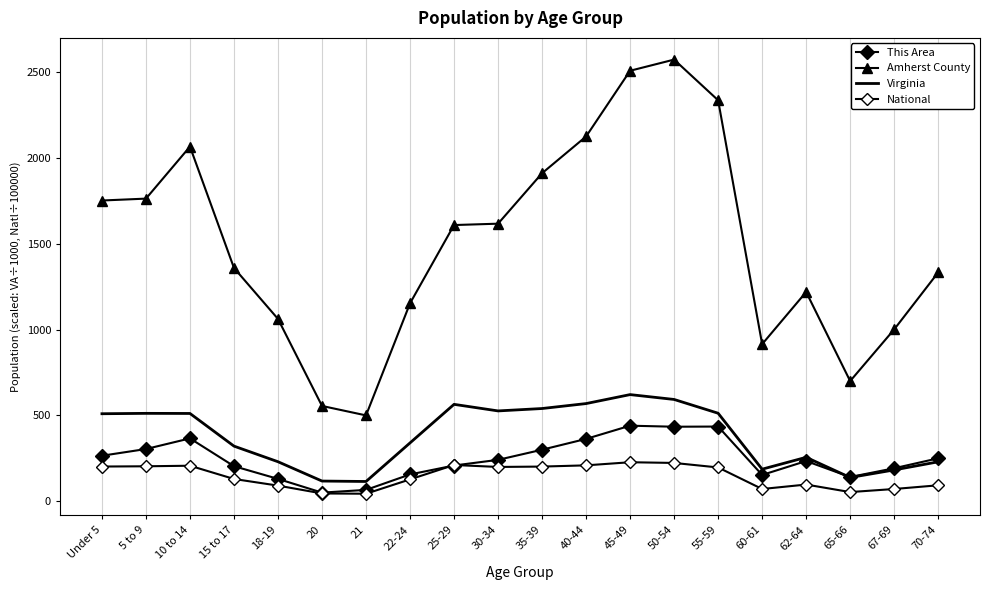

How many series are shown in this chart?

4